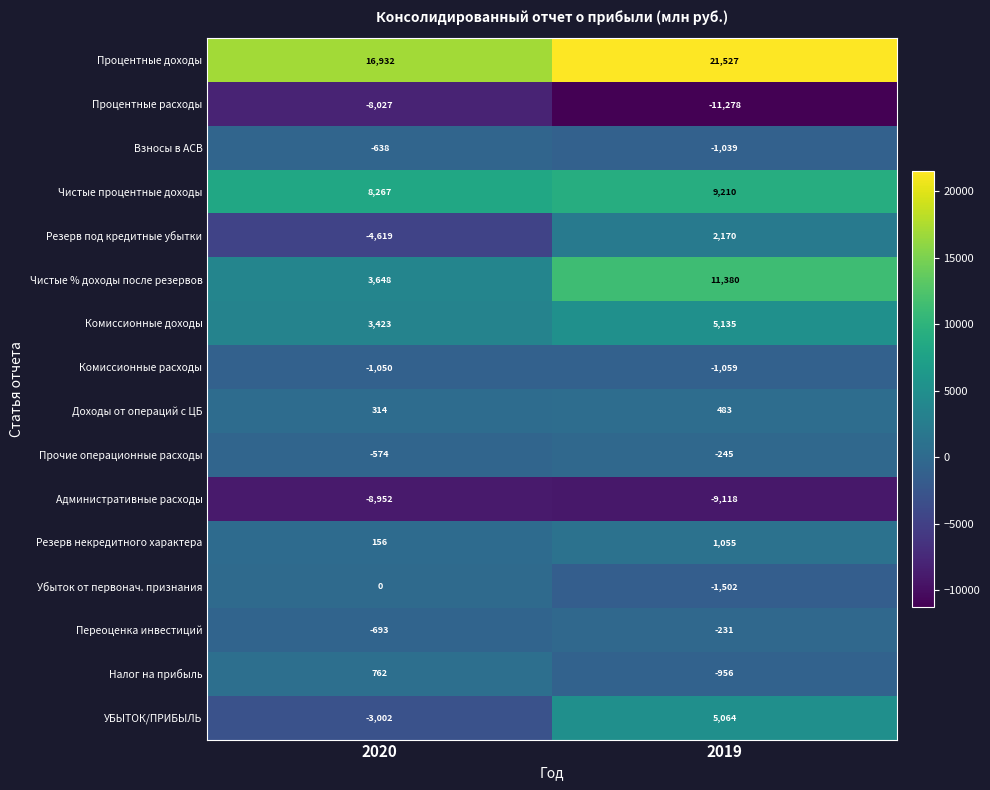

Which category has the highest value in the Комиссионные доходы series?

2019